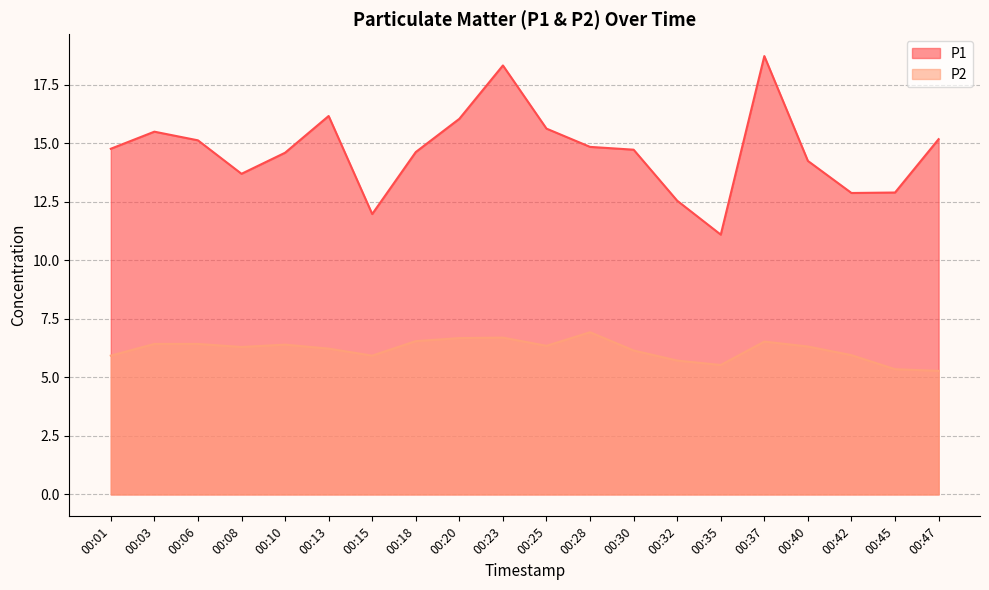

What is the maximum value for P1?

18.7